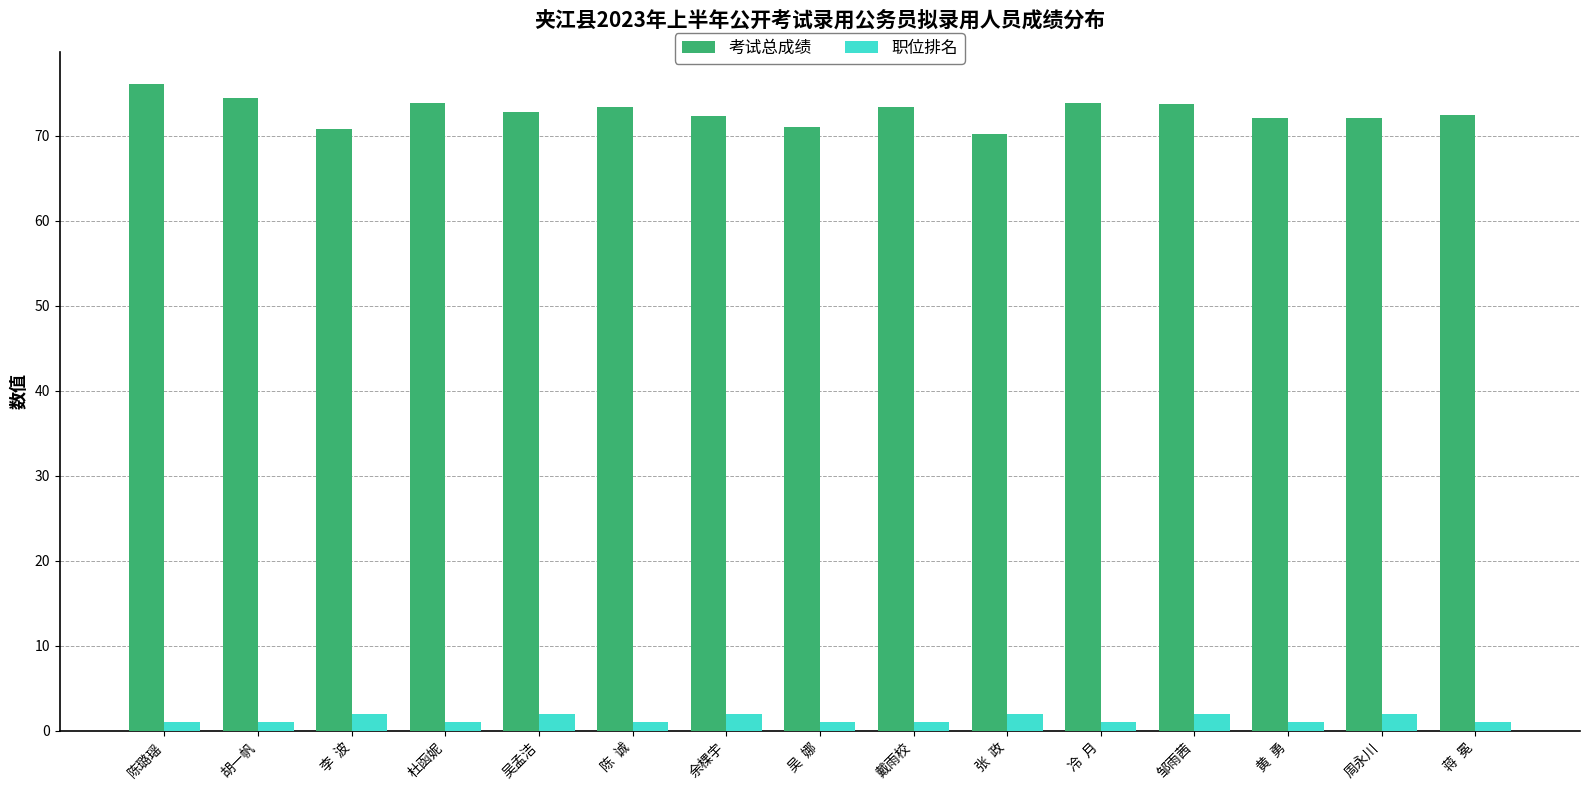

Rank the series by their average value, from lowest to highest.

职位排名, 考试总成绩